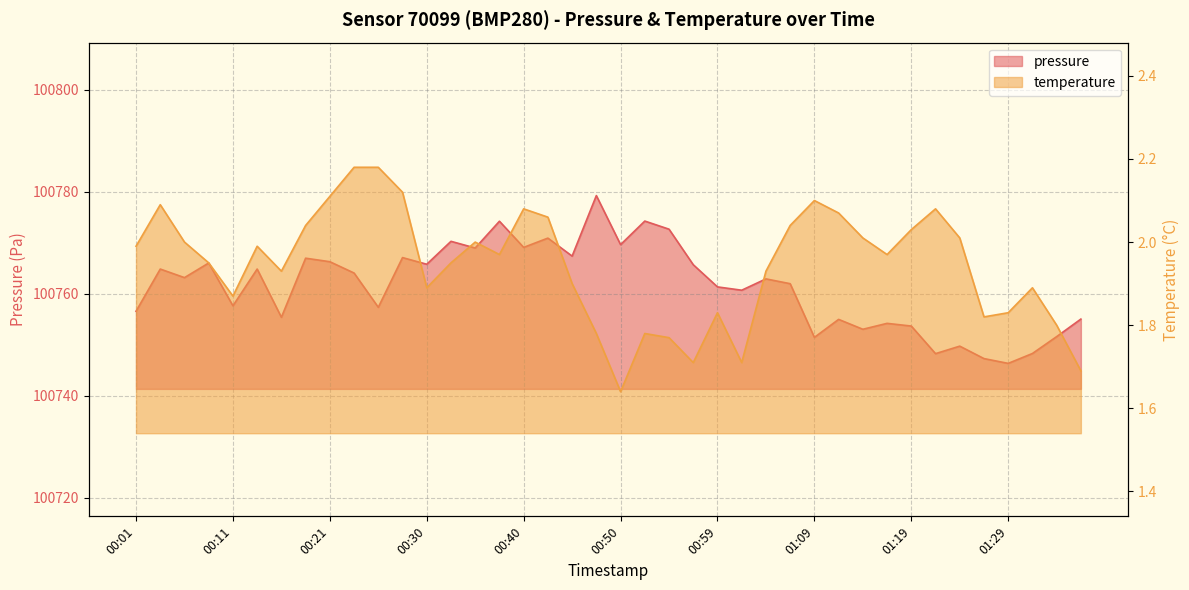

Rank the categories by temperature value from lowest to highest.

00:50, 01:36, 00:57, 01:02, 00:55, 00:47, 00:52, 01:34, 01:26, 00:59, 01:29, 00:11, 00:30, 01:31, 00:45, 00:16, 01:04, 00:08, 00:33, 00:38, 01:16, 00:01, 00:13, 00:06, 00:35, 01:14, 01:24, 01:19, 00:18, 01:07, 00:42, 01:12, 00:40, 01:21, 00:03, 01:09, 00:21, 00:28, 00:23, 00:25